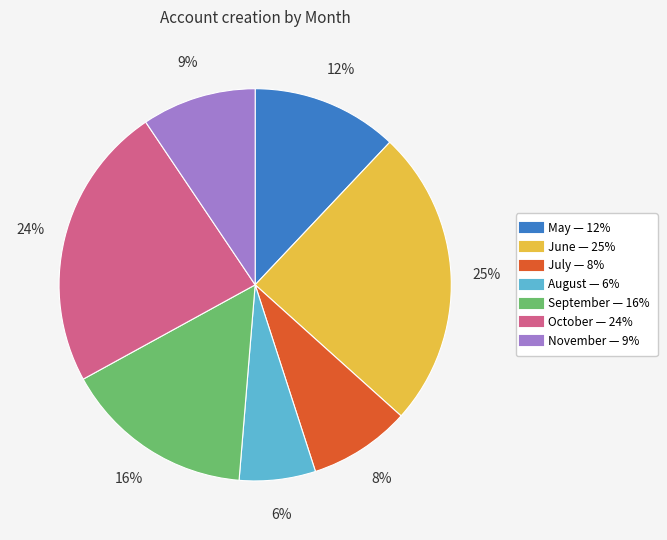

Is it true that July is 17% of the pie?

False